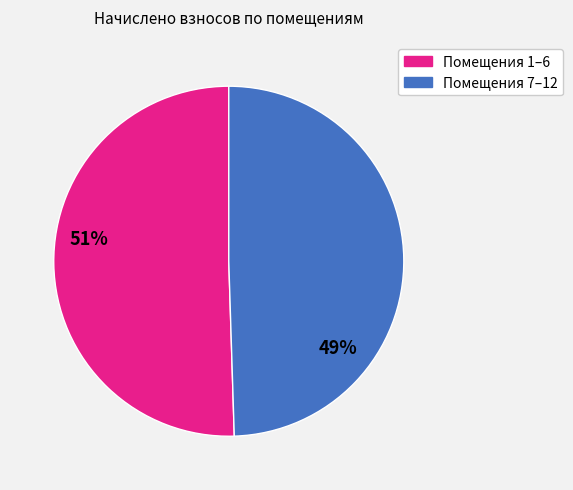

Is there any slice that represents more than half of the pie?

Yes